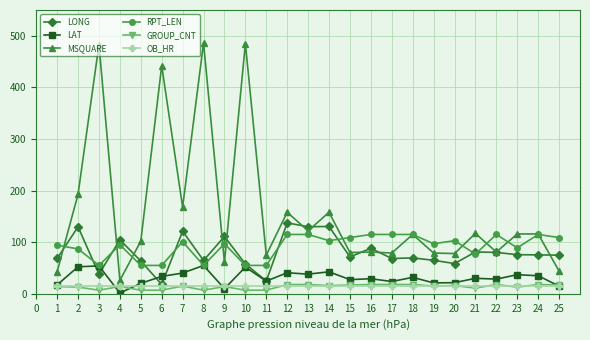

Which series has the widest spread of values?

MSQUARE